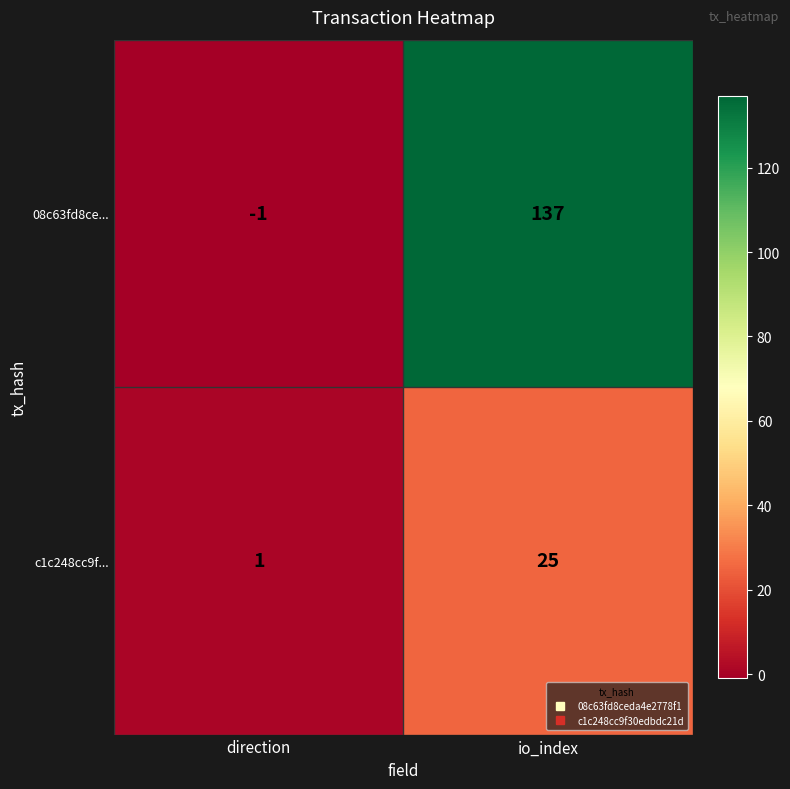

True or false: c1c248cc9f... has a value of 0 at direction.

False